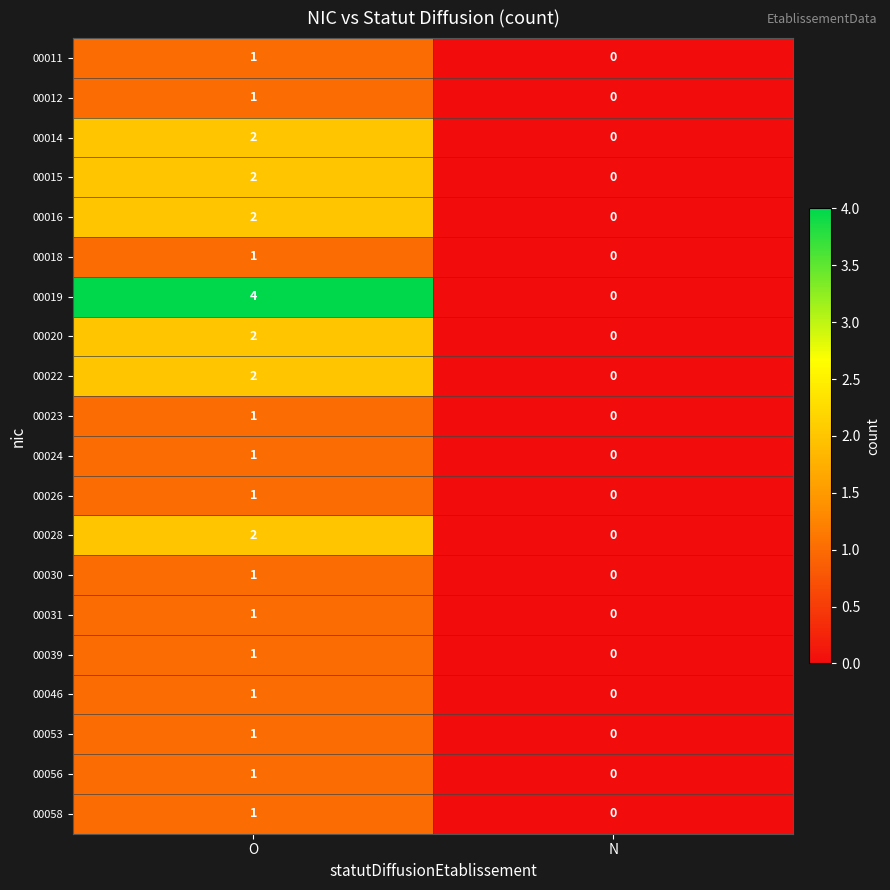

At which category is the sum across all series the highest?

O